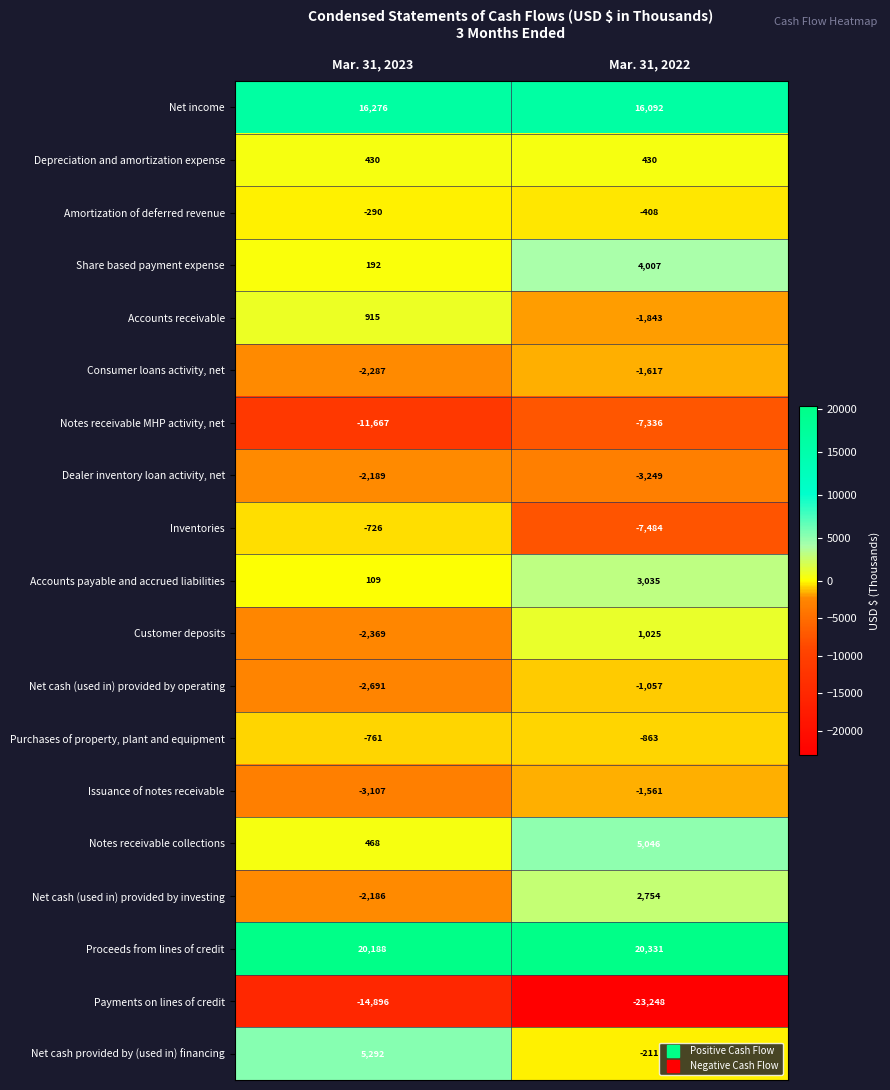

What is the difference between the maximum and minimum values in the Payments on lines of credit series?

8352